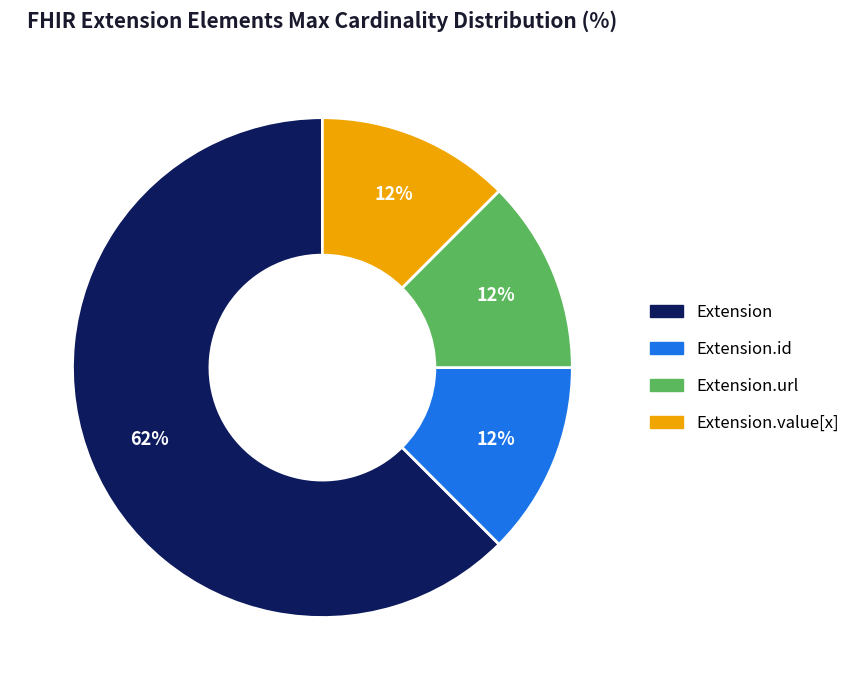

Does any single category account for the majority?

Yes